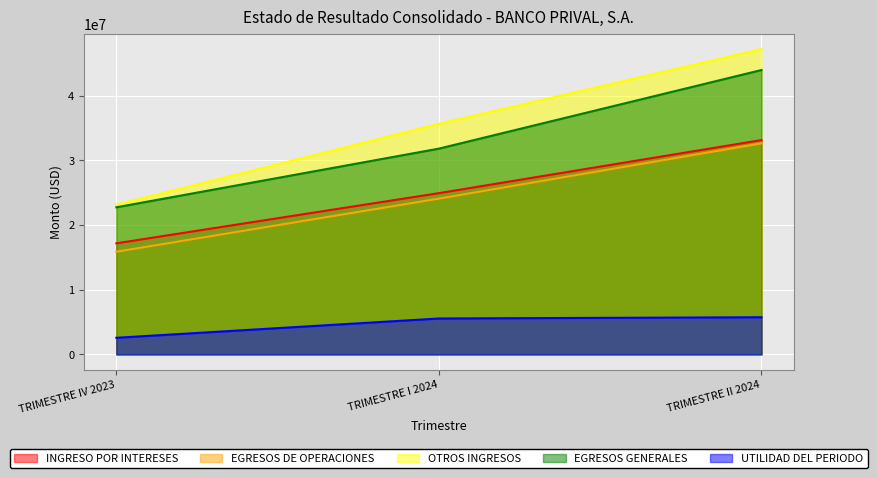

What is the label of the 3rd point from the right?

TRIMESTRE IV 2023